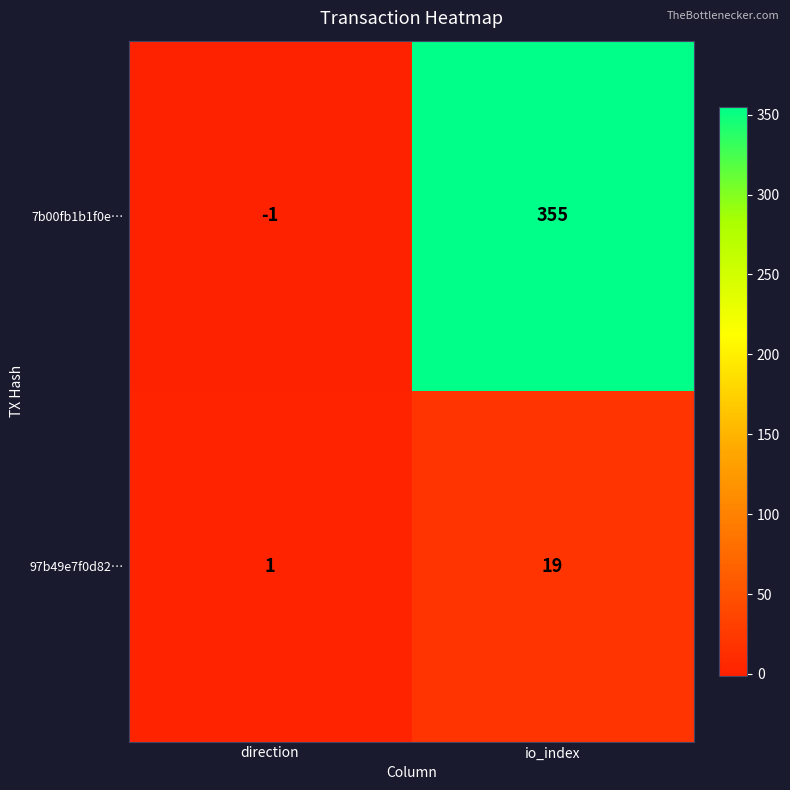

How many negative values does the 7b00fb1b1f0e… series have?

1